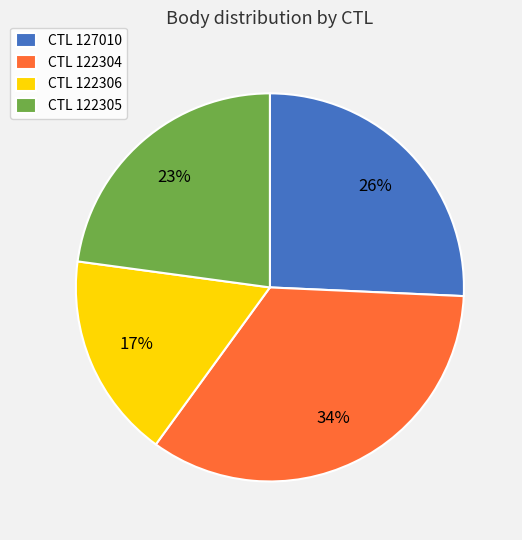

Rank the categories by value from lowest to highest.

CTL 122306, CTL 122305, CTL 127010, CTL 122304